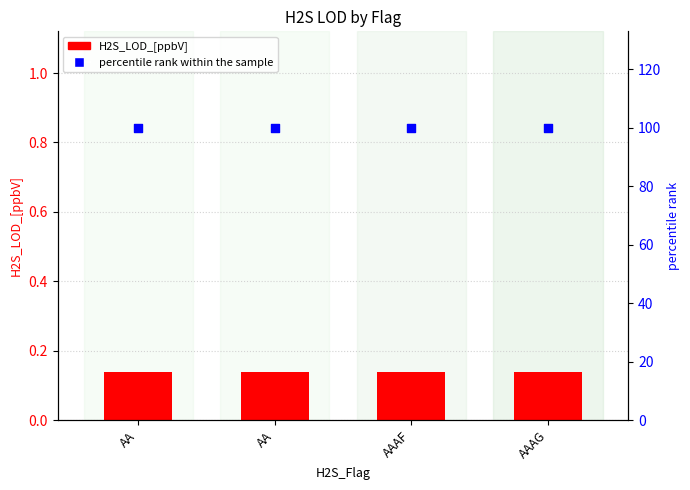

Which series has the largest total across all categories?

percentile rank within the sample